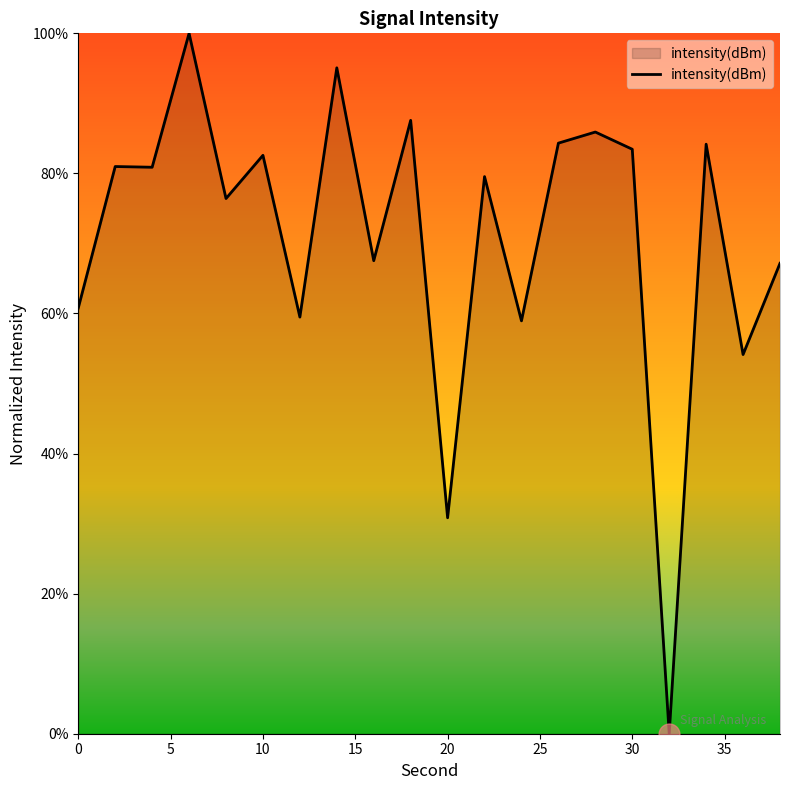

What is the difference between the maximum and minimum values?

100.0